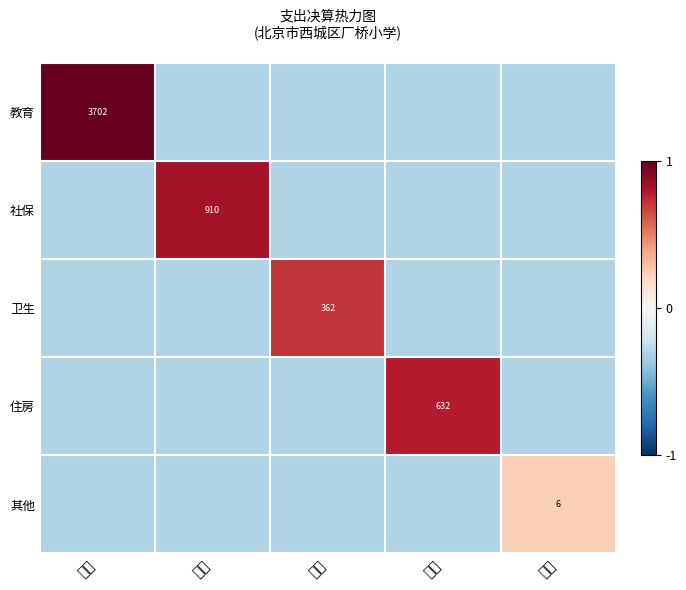

The value of 教育 at 教育 is 5765.4. True or false?

False